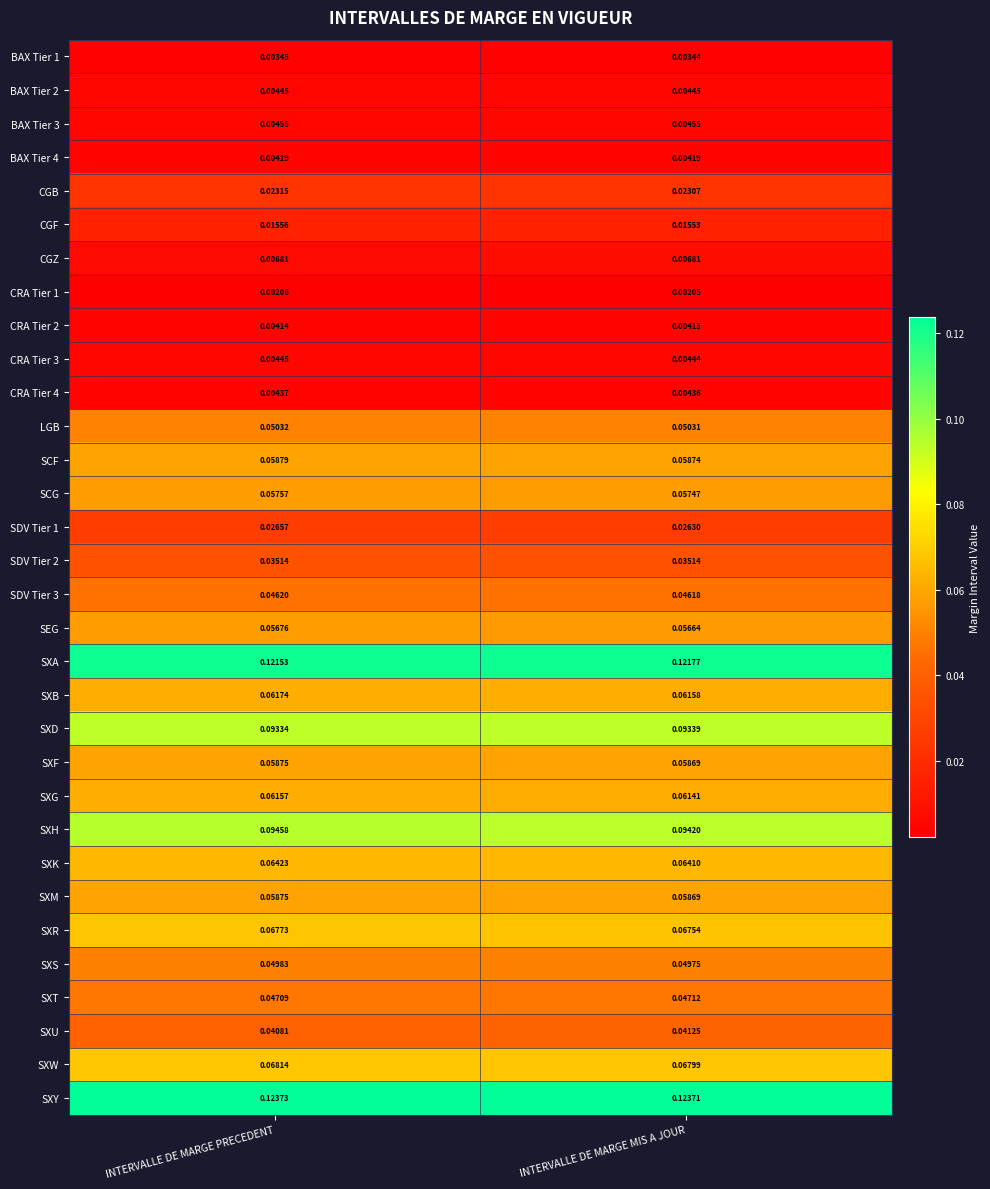

At which label is CRA Tier 2 closest to 0?

INTERVALLE DE MARGE MIS A JOUR